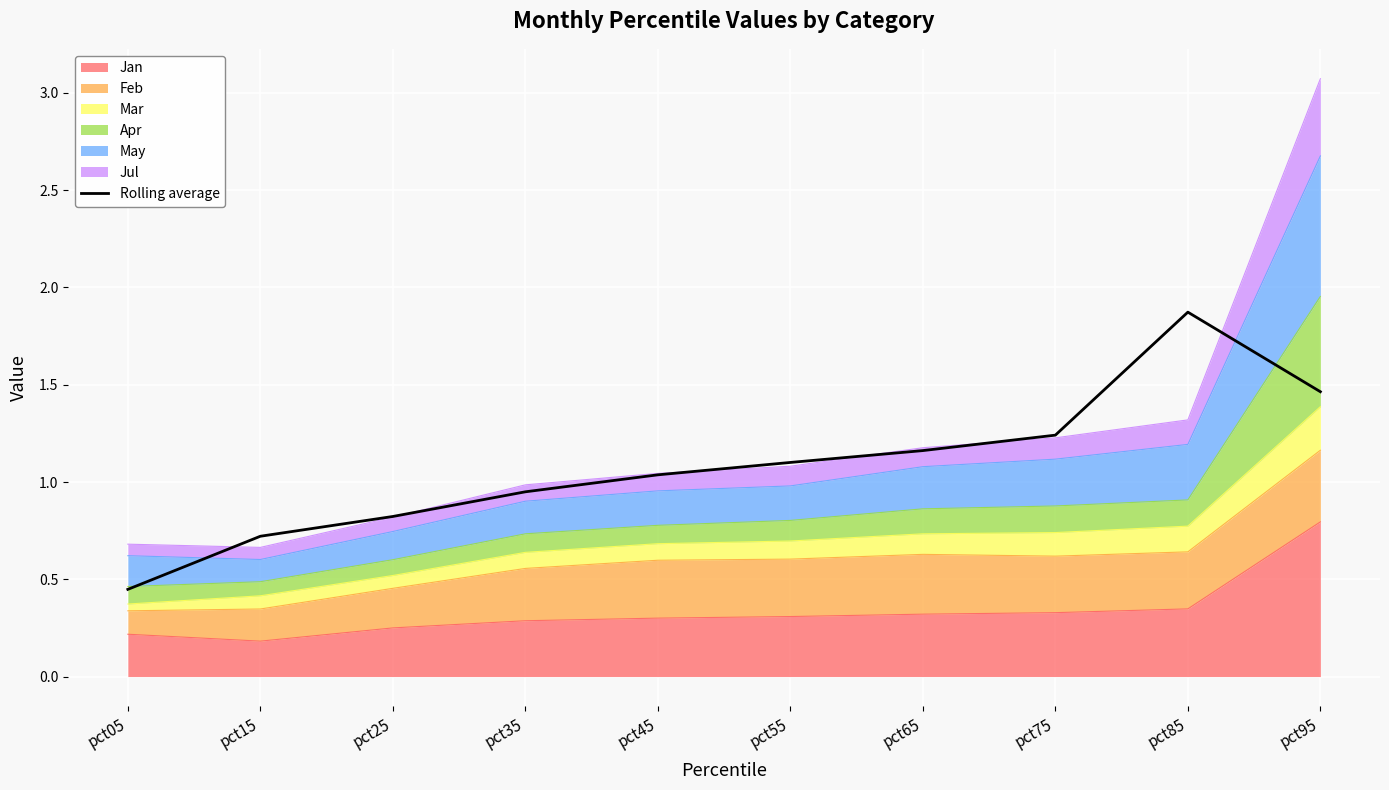

Reading left to right, transcribe all the data shown in this chart.

0.4	0.7	0.8	0.9	1.0	1.1	1.2	1.2	1.9	1.5